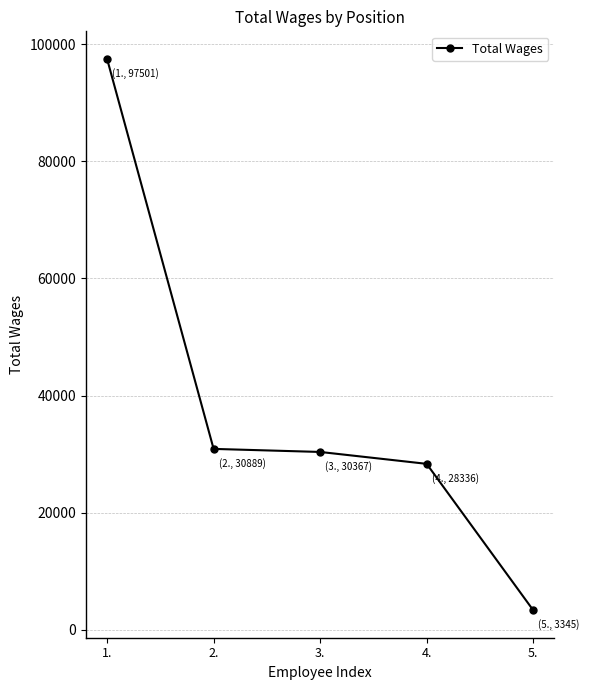

Is this an area chart (filled region under the line)?

No